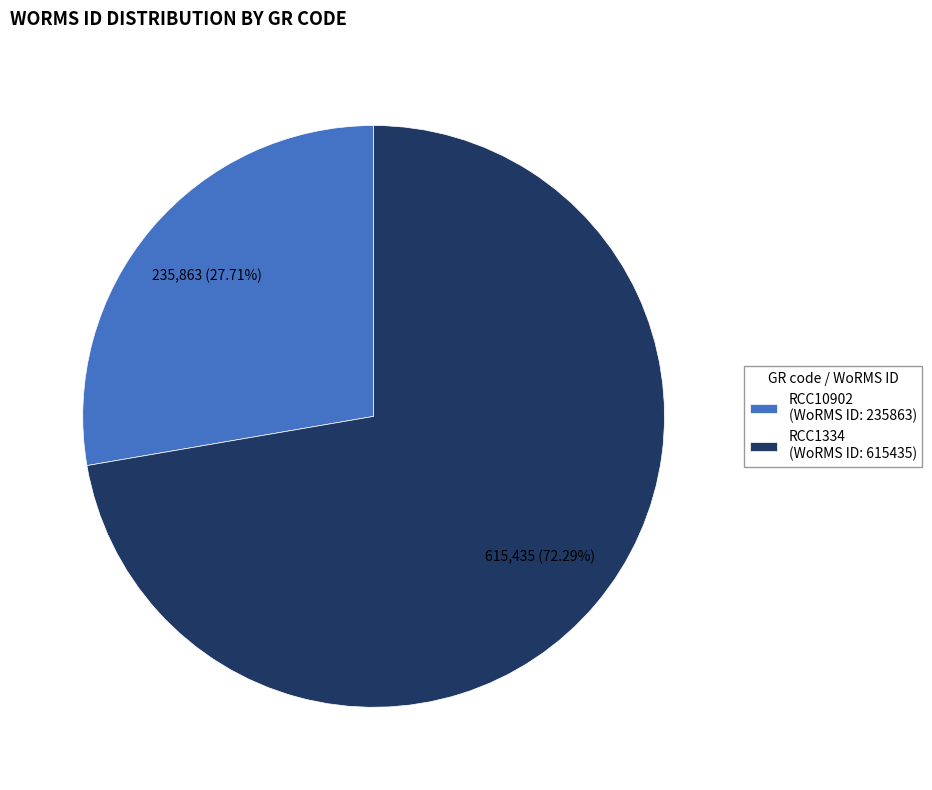

Which category has the smallest portion of the pie?

RCC10902